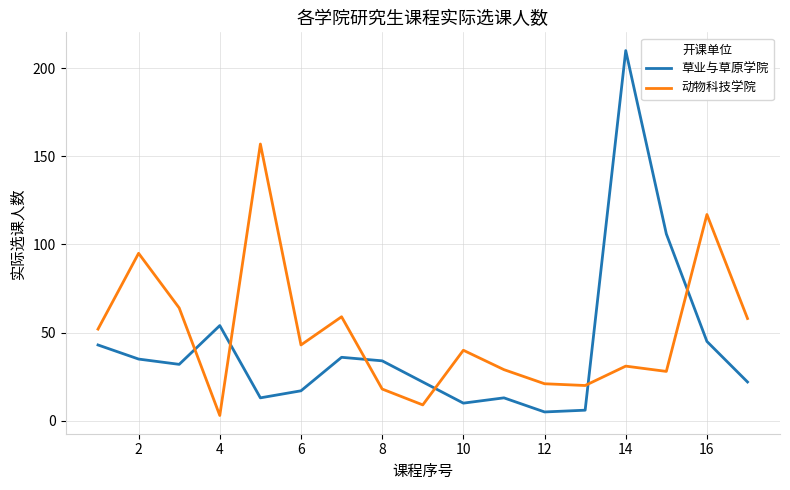

Which series ends up on top after the final intersection of 动物科技学院 and 草业与草原学院?

动物科技学院